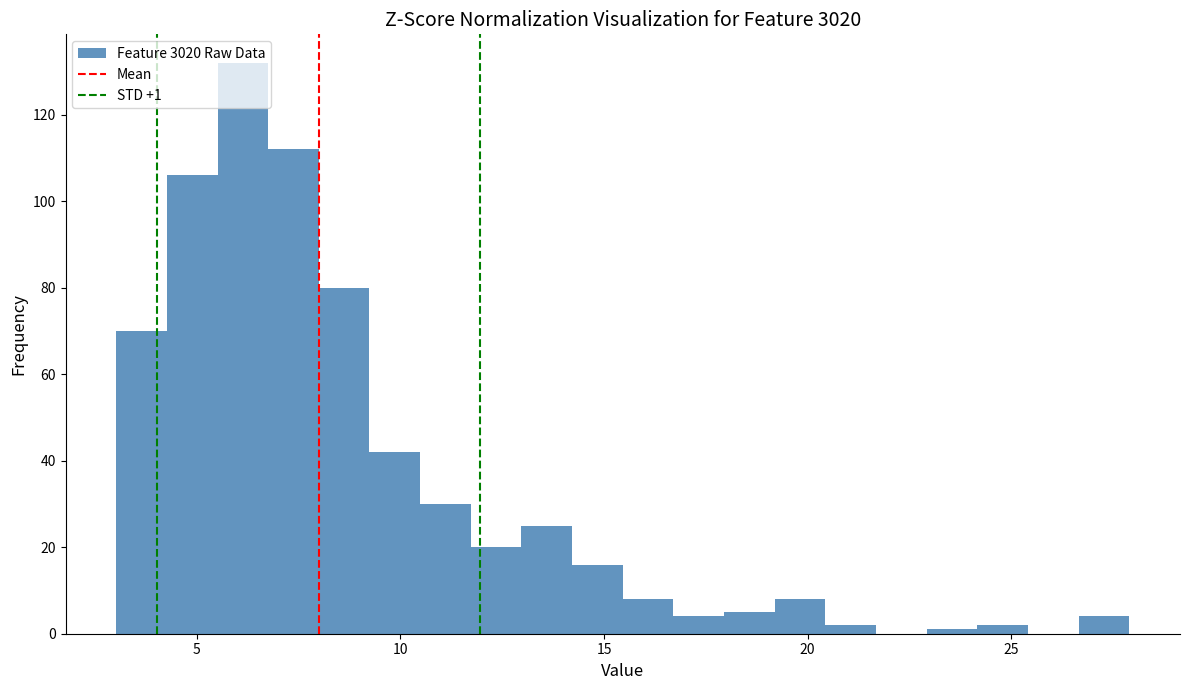

Around what value on the x-axis is the tallest bar? Give the approximate position of its centre, as read against the axis.

6.0